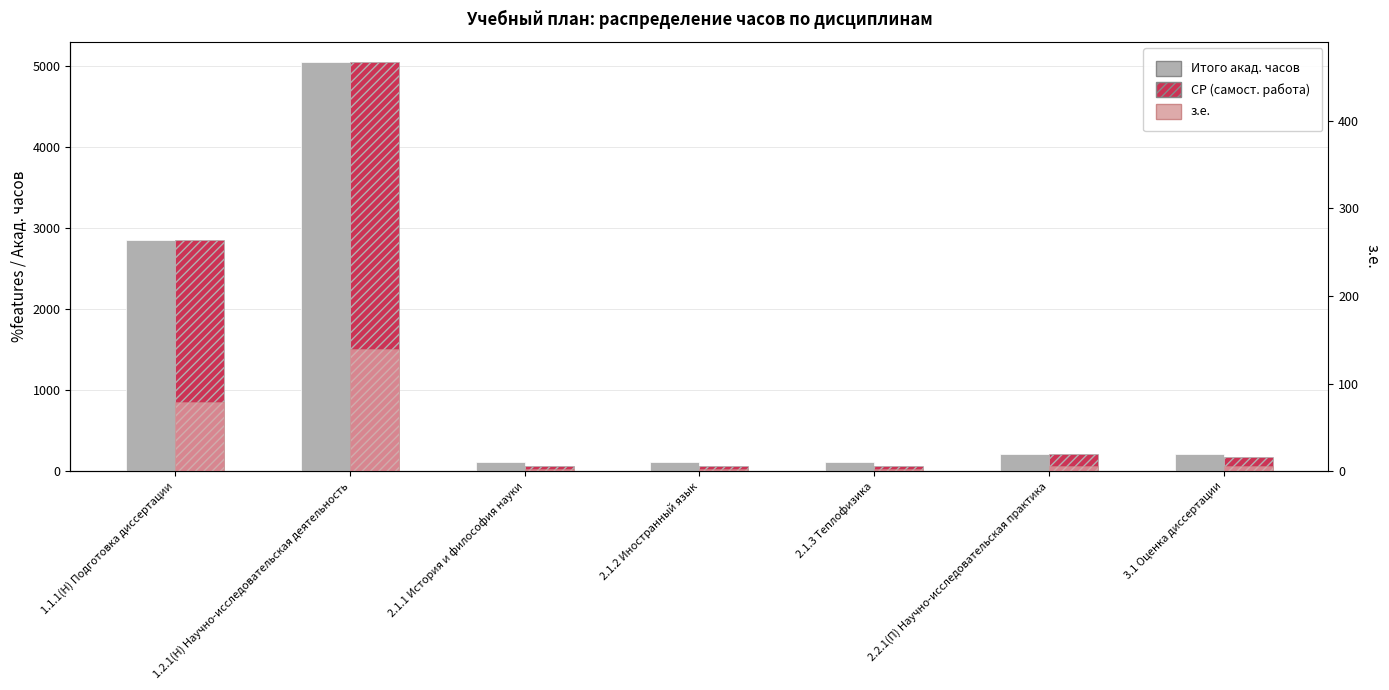

Between 1.1.1(Н) Подготовка диссертации and 1.2.1(Н) Научно-исследовательская деятельность, which series saw the biggest shift?

Итого акад. часов